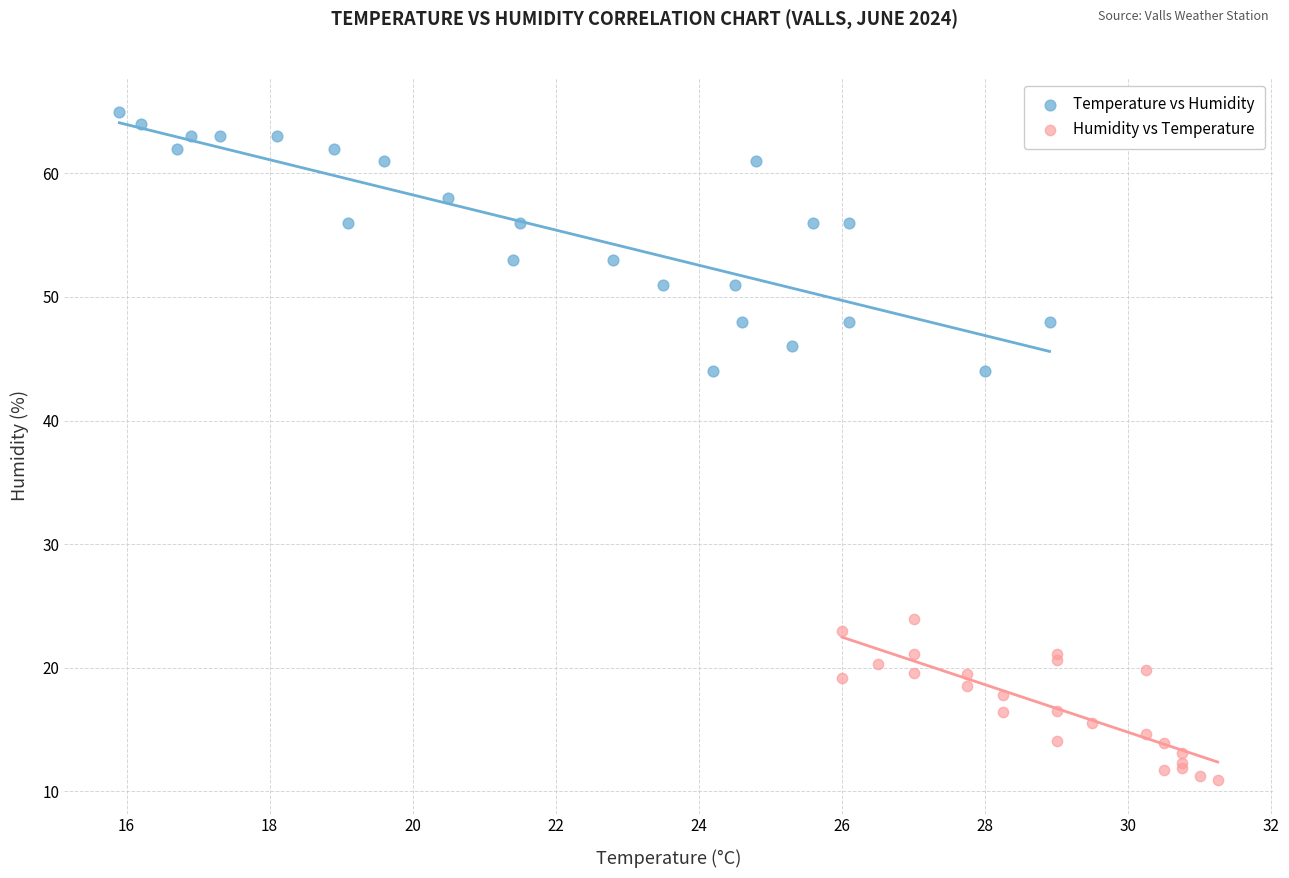

Which series has the widest spread of Y values?

Temperature vs Humidity